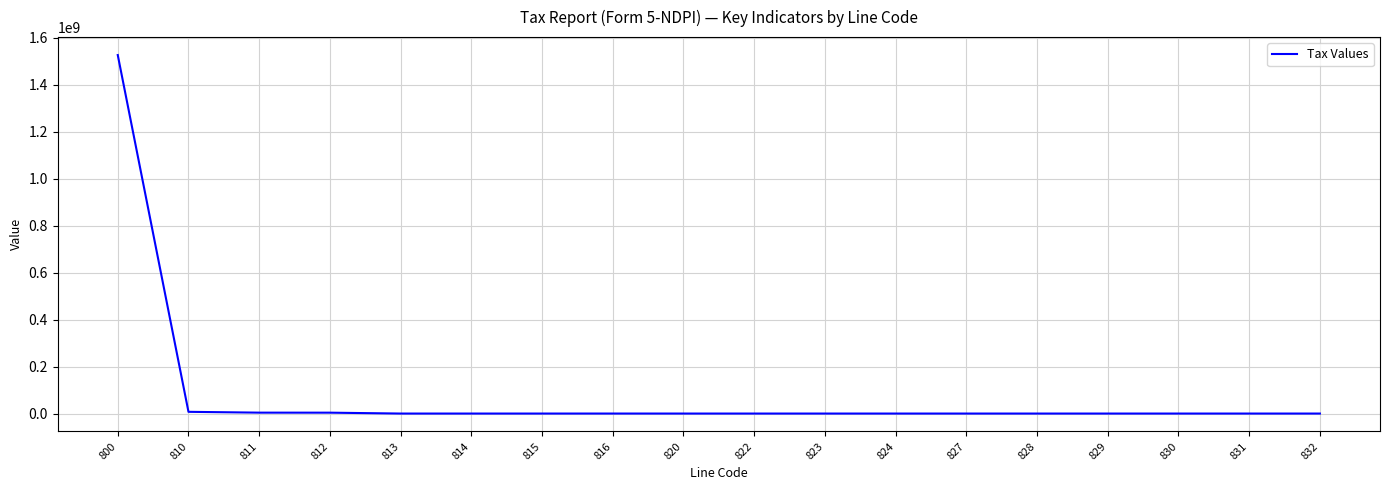

At which category does the chart reach its peak across all series?

800